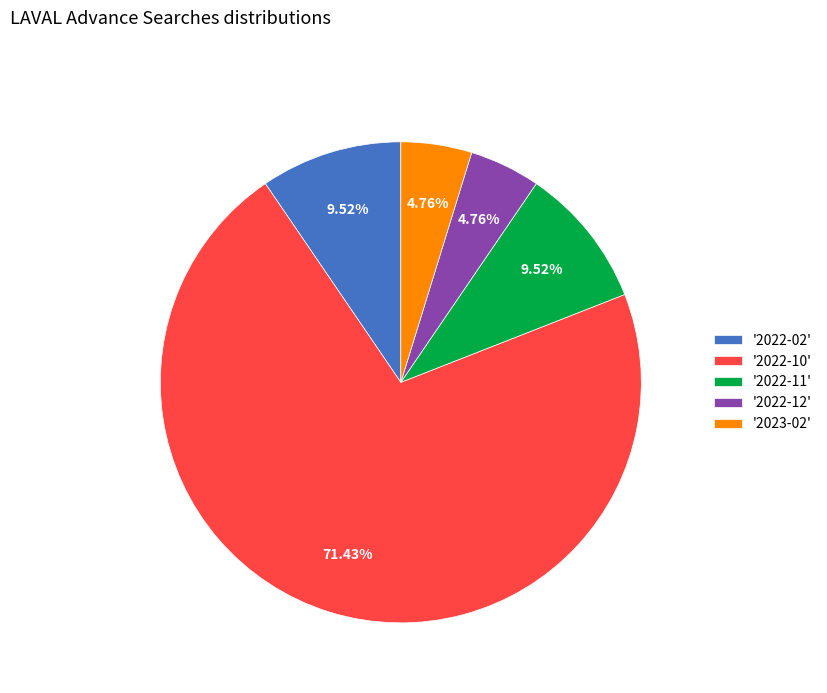

How many slices are in this pie chart?

5